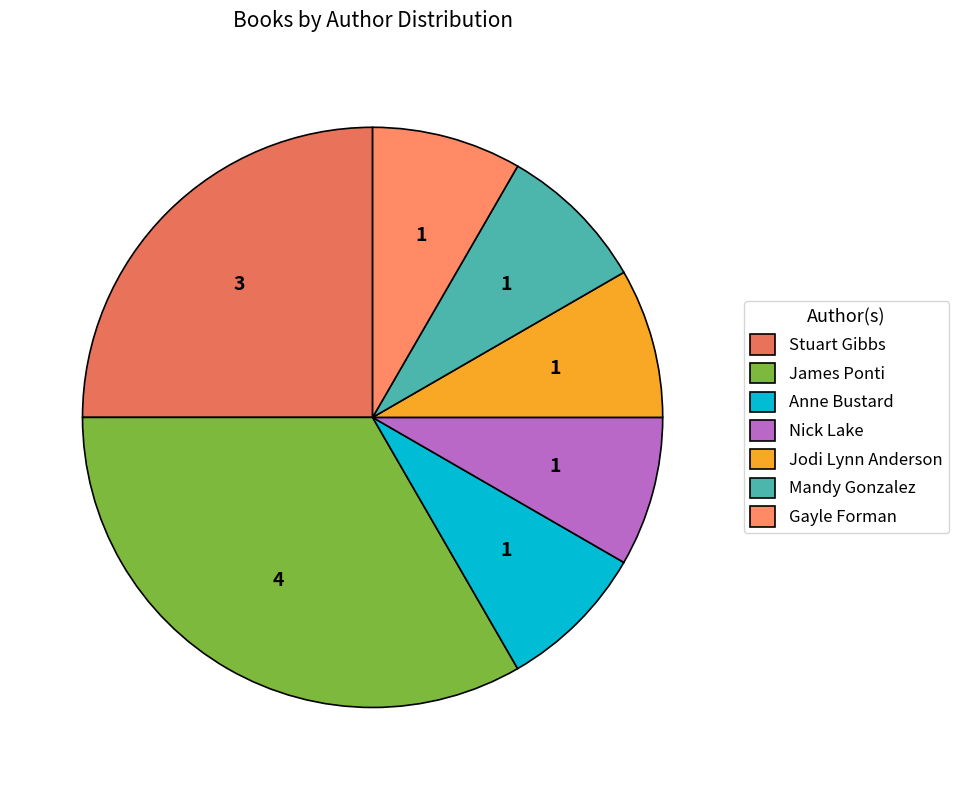

How many slices are in this pie chart?

7